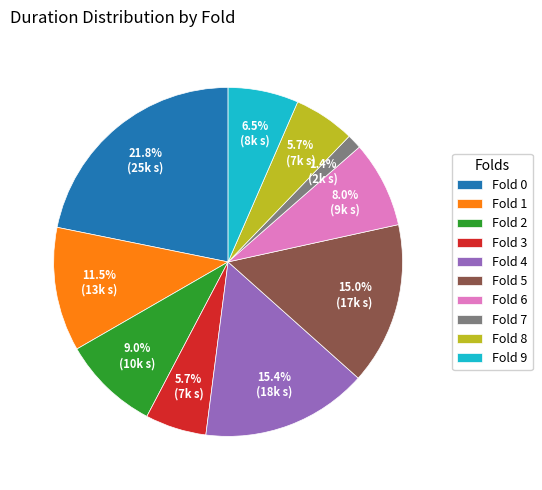

Does any single category account for the majority?

No